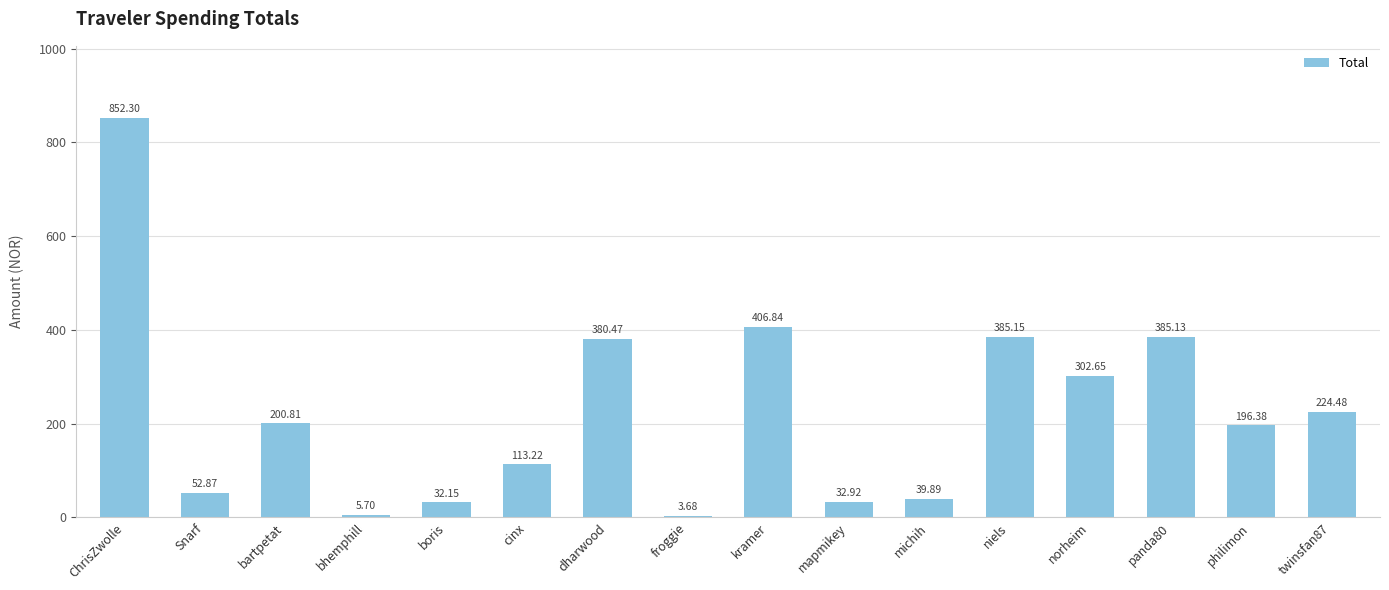

What is the ratio of the value at philimon to the value at ChrisZwolle?

0.2